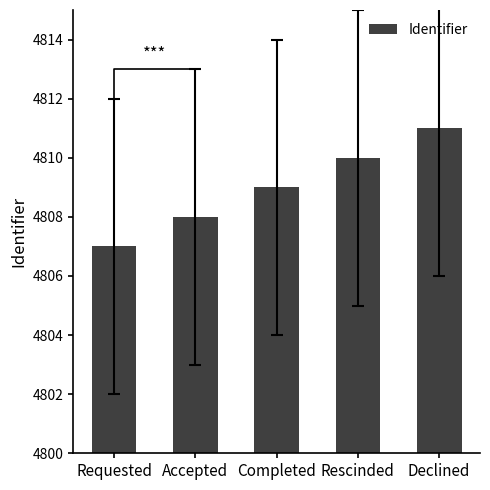

What is the smallest value displayed?

4807